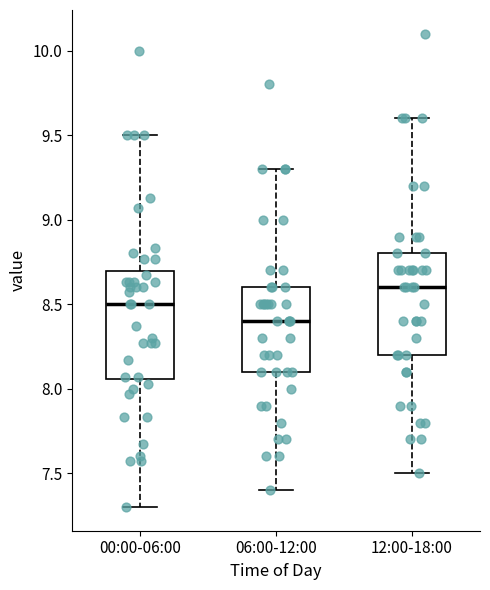

Which box has the highest median line?

12:00-18:00